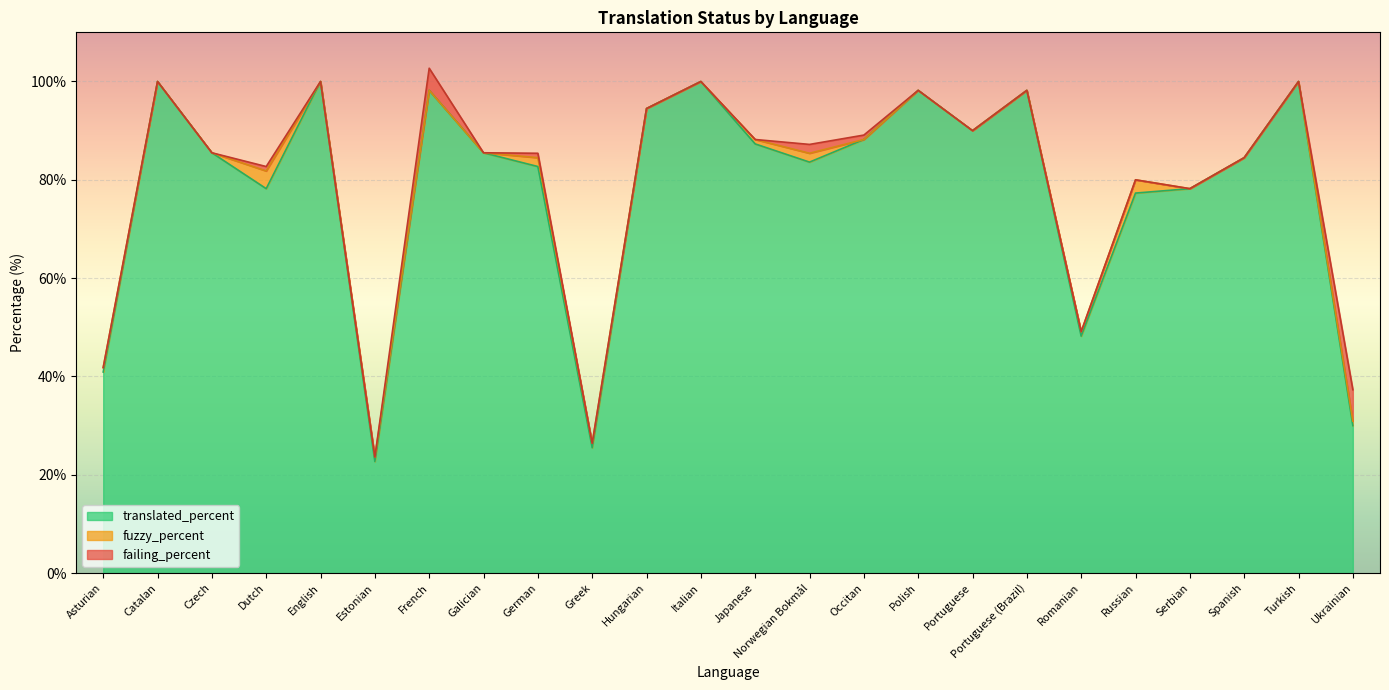

How many data points in translated_percent are above 85?

13